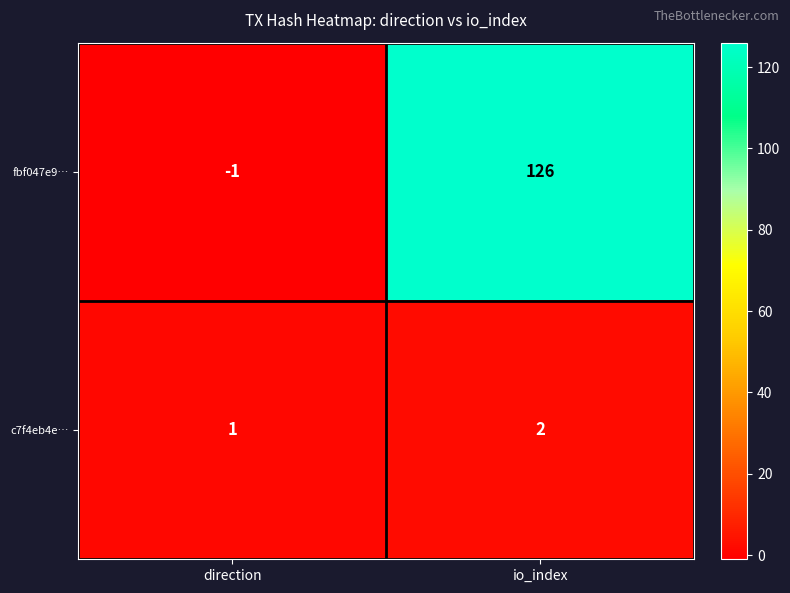

Reading left to right, transcribe all the data shown in this chart.

fbf047e9…: -1	126
c7f4eb4e…: 1	2